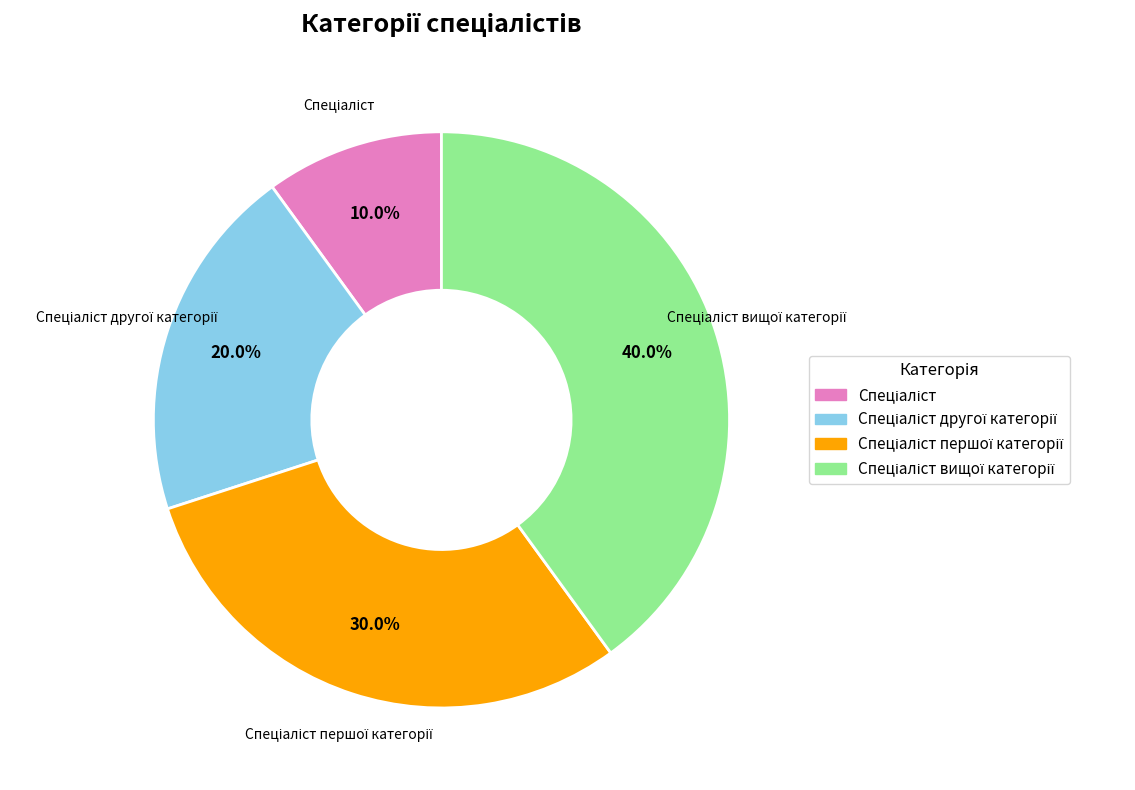

Is there any slice that represents more than half of the pie?

No